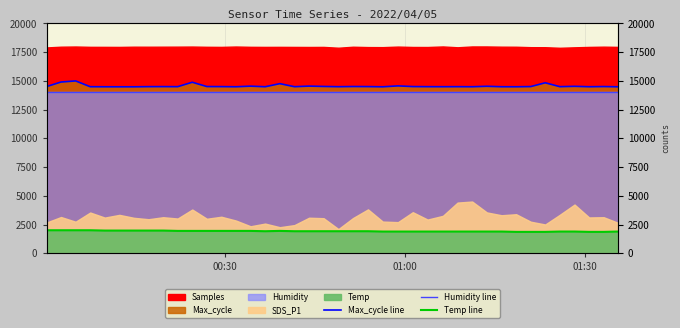

True or false: Temp line and Humidity line cross at least once.

False